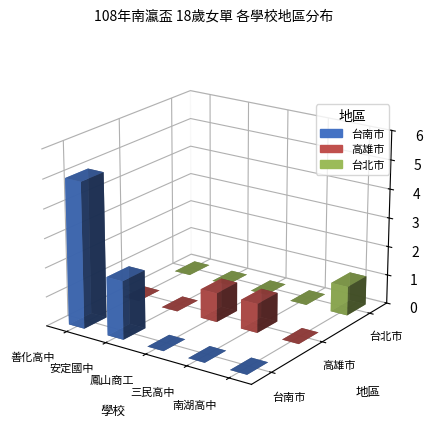

The value of 高雄市 at 鳳山商工 is 2. True or false?

True